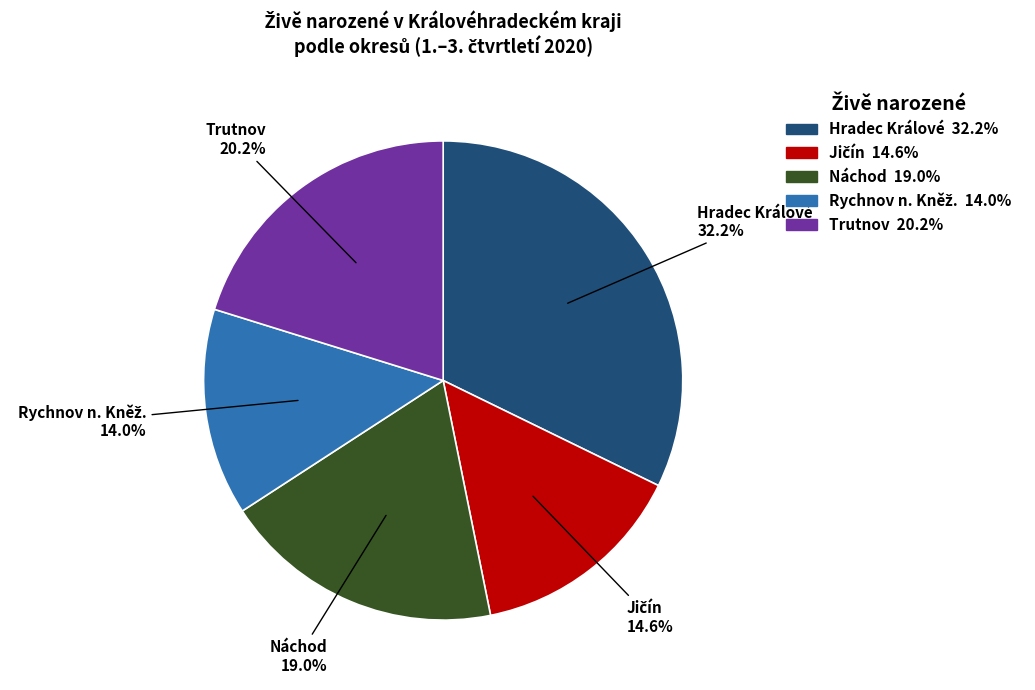

Which category has the biggest portion of the pie?

Hradec Králové